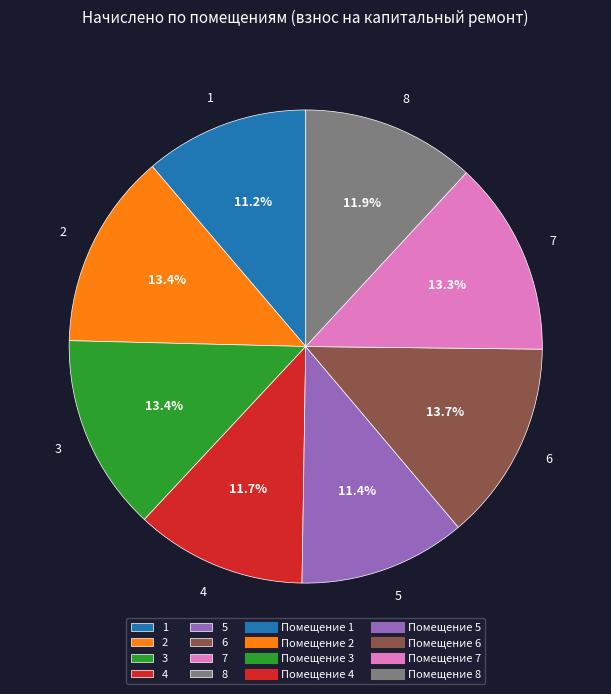

Does 2 account for over 50% of the chart?

No